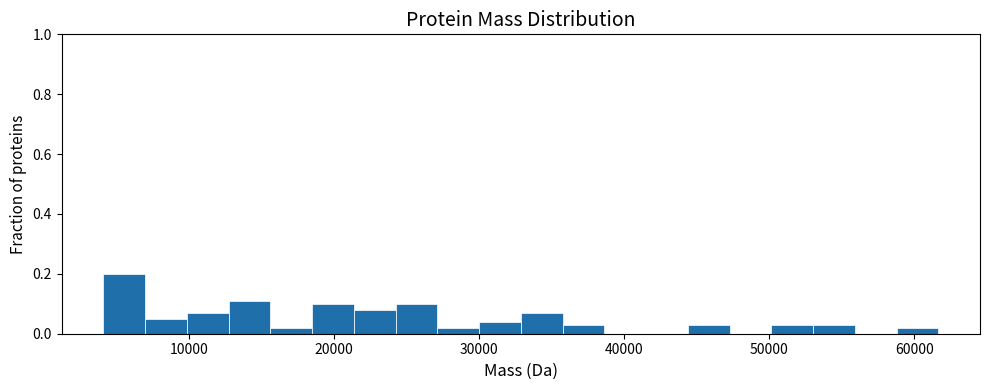

Read against the x-axis, roughly where is the centre of the tallest bar?

6000